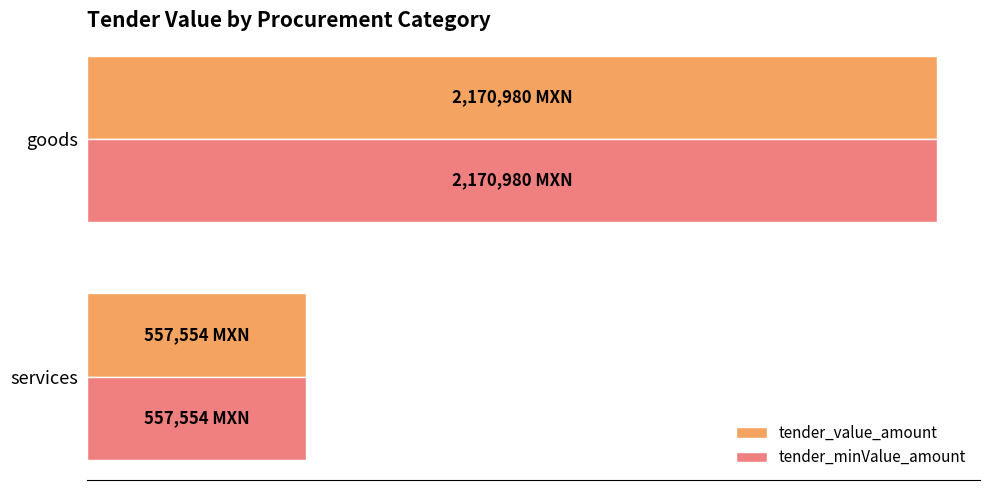

At which category does the chart reach its peak across all series?

goods